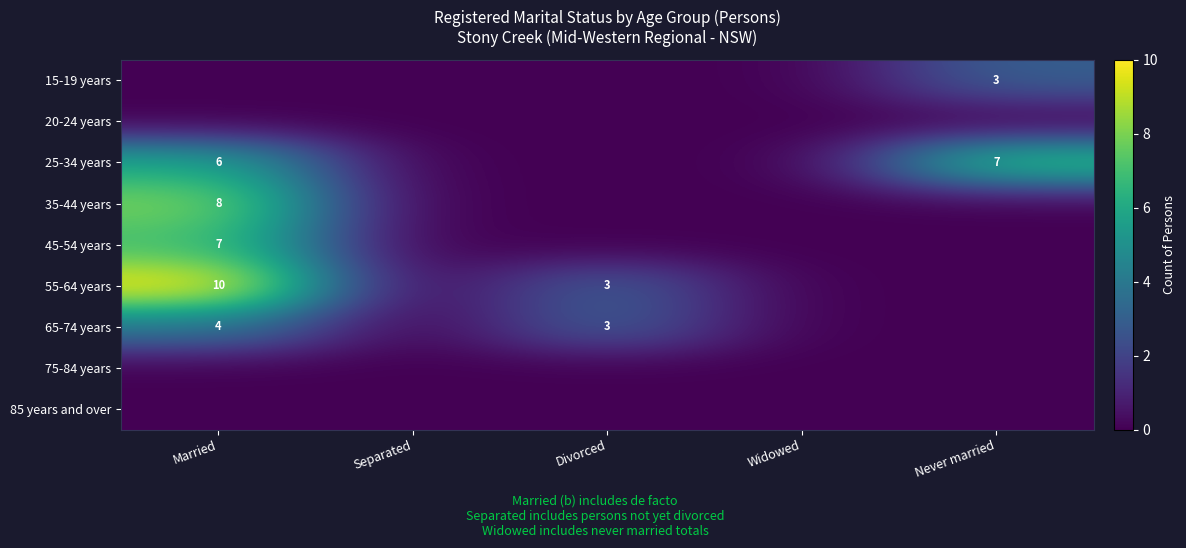

The 35-44 years series shows 5 at Married. True or false?

False